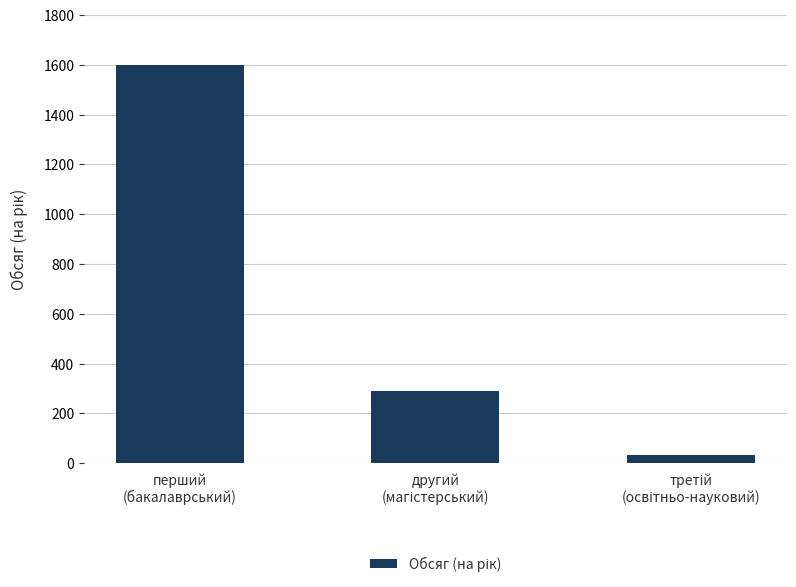

What is the average value?

641